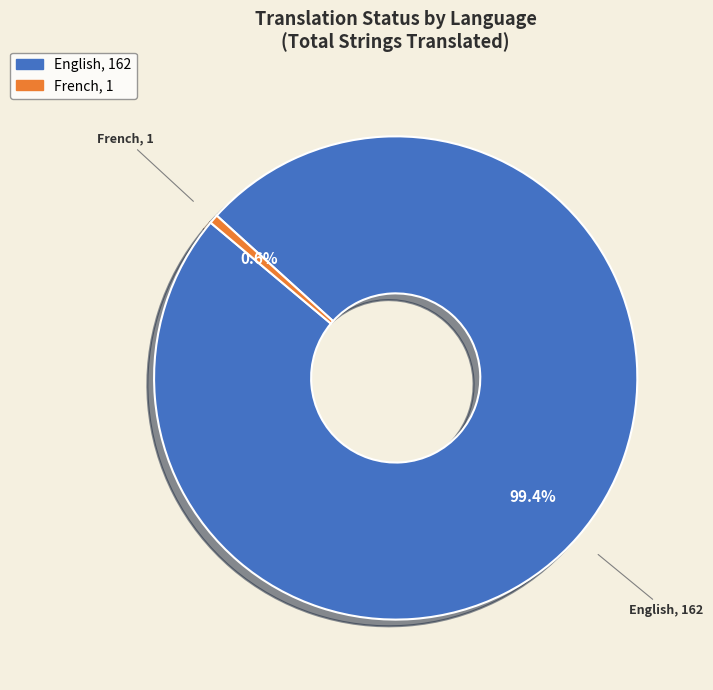

Is English the majority of the pie?

Yes